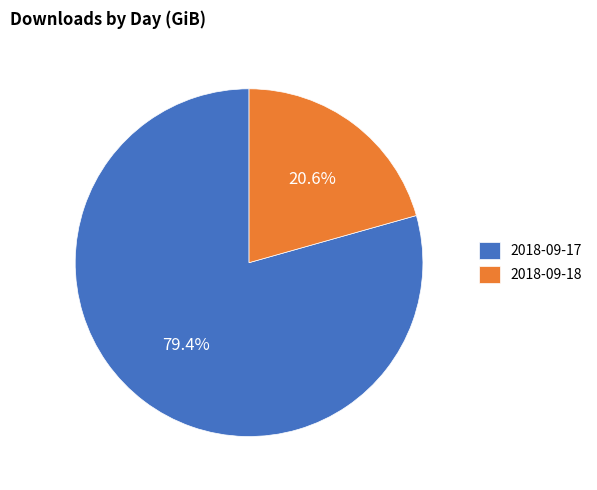

How many segments does this pie chart have?

2